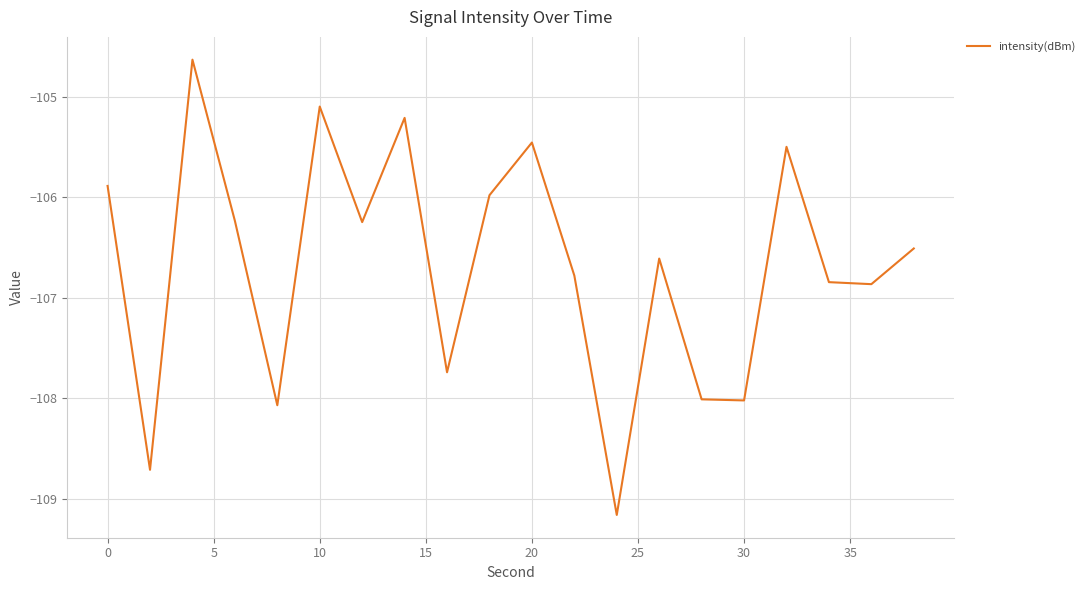

How many lines are shown in the chart?

1